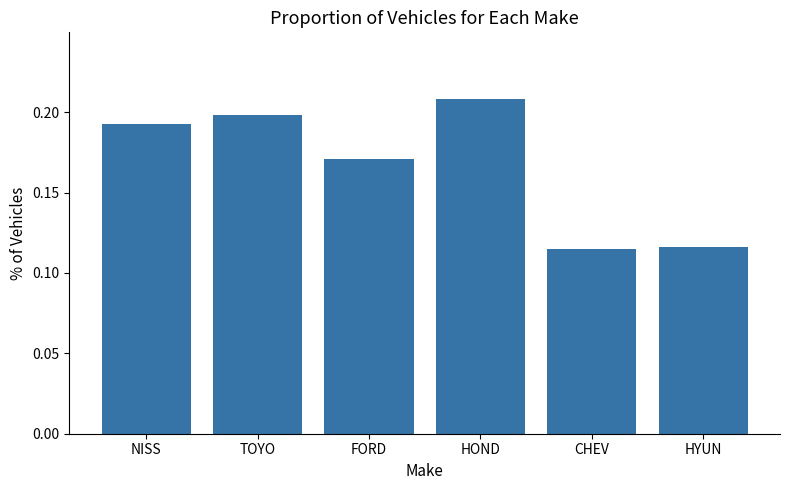

What is the label of the 6th bar from the left?

HYUN